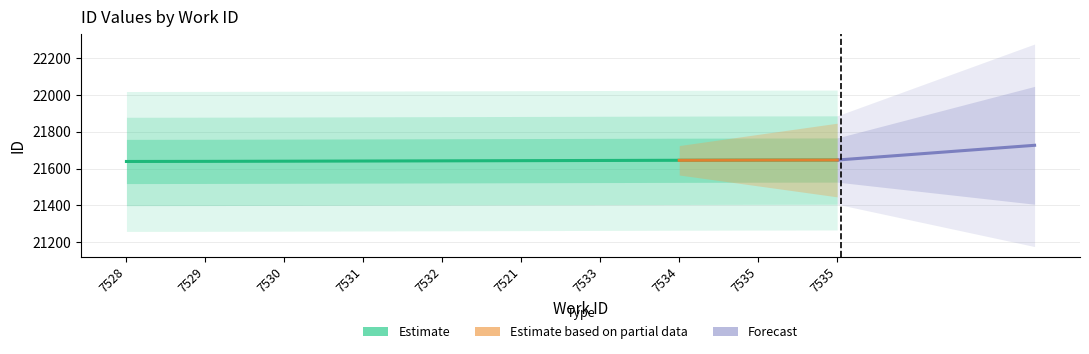

True or false: the data shows 21639.1 at 7529.

True